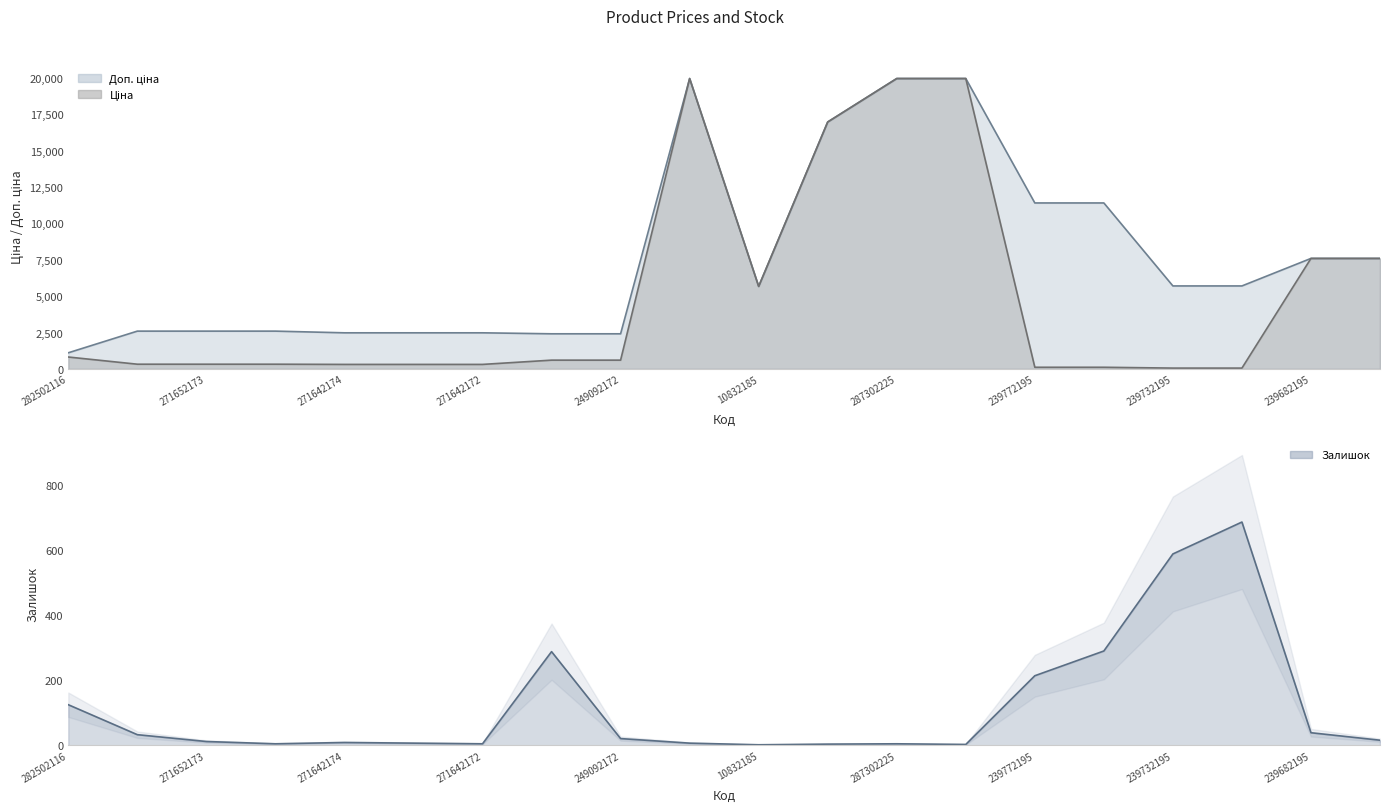

True or false: Ціна has more than 2 interior local peaks.

False